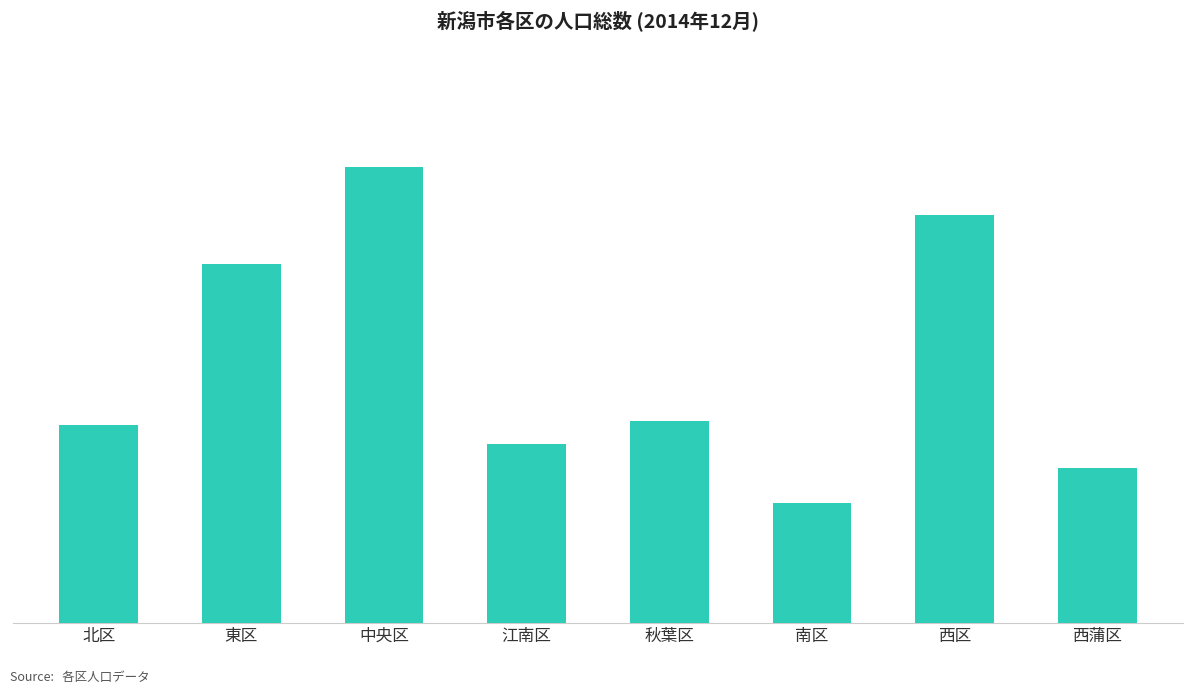

Where is the data nearest to the value 111602?

東区